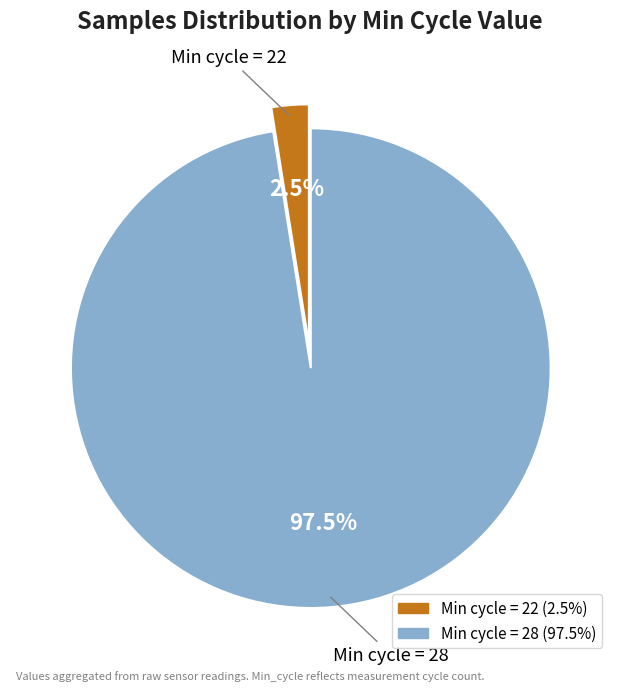

Does any single category account for the majority?

Yes